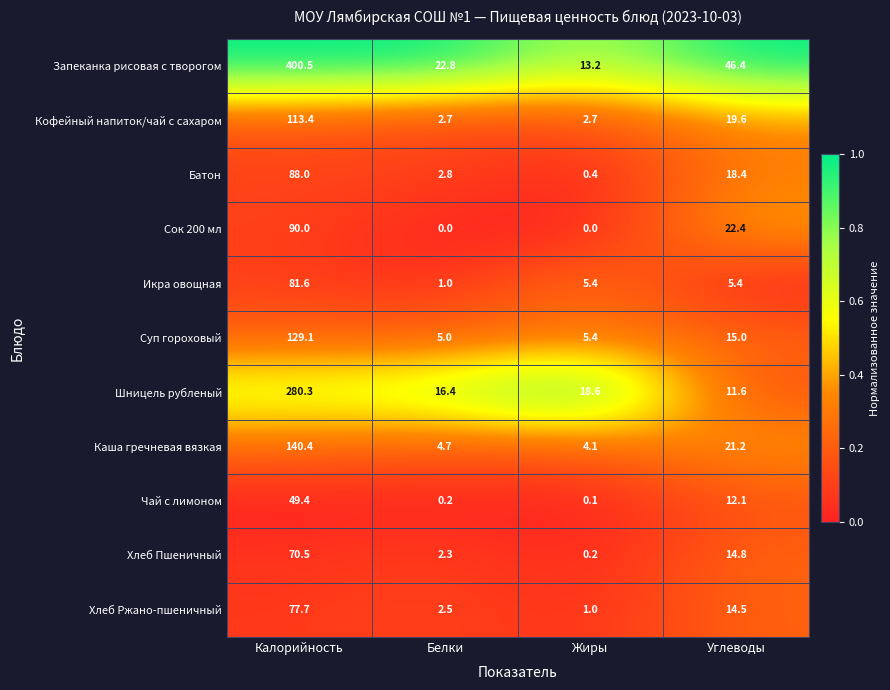

Rank the categories by Шницель рубленый value from lowest to highest.

Углеводы, Белки, Жиры, Калорийность